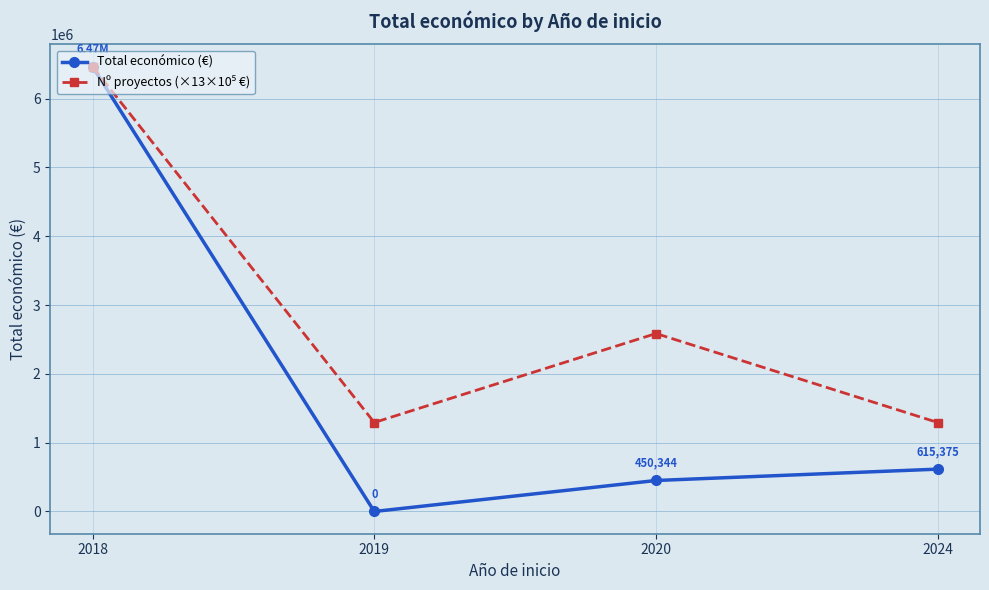

At which category is the sum across all series the highest?

2018